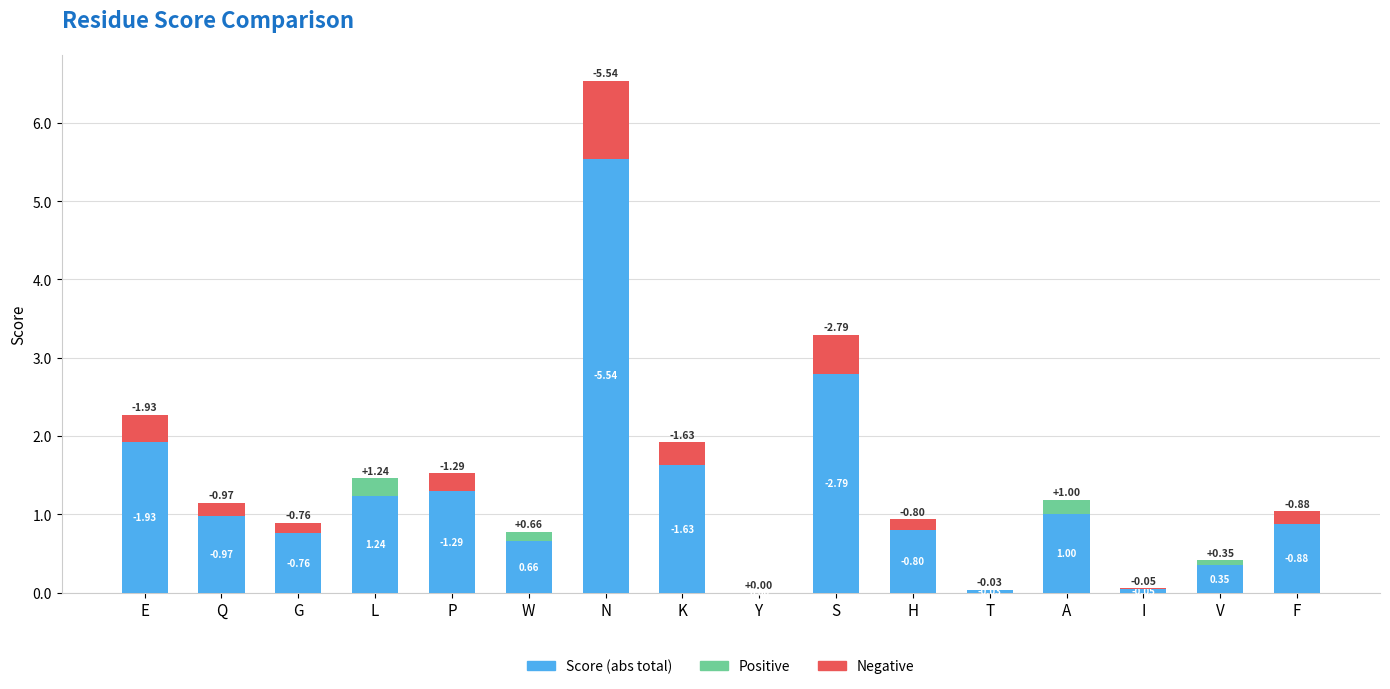

Does the chart contain any negative values?

No